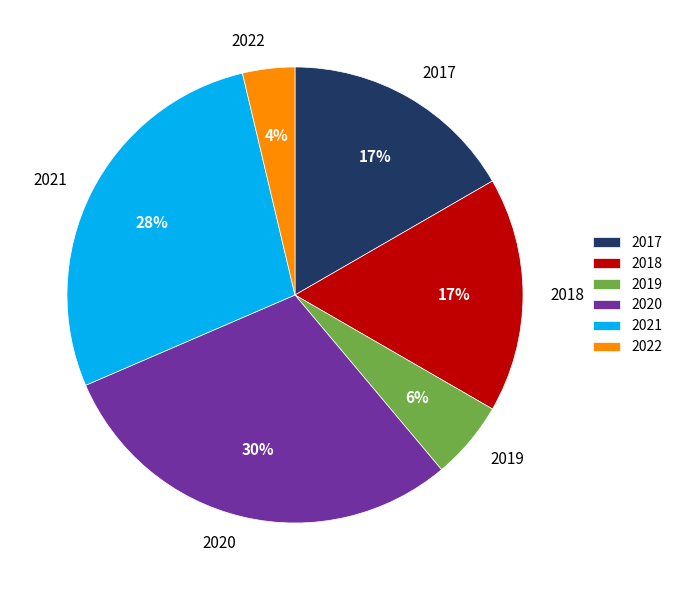

Does 2022 account for over 50% of the chart?

No